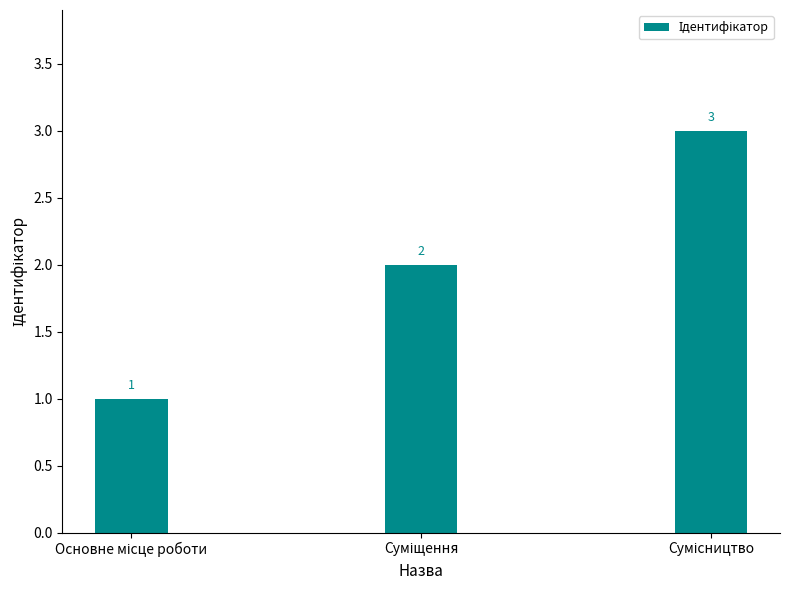

What is the sum of all values?

6